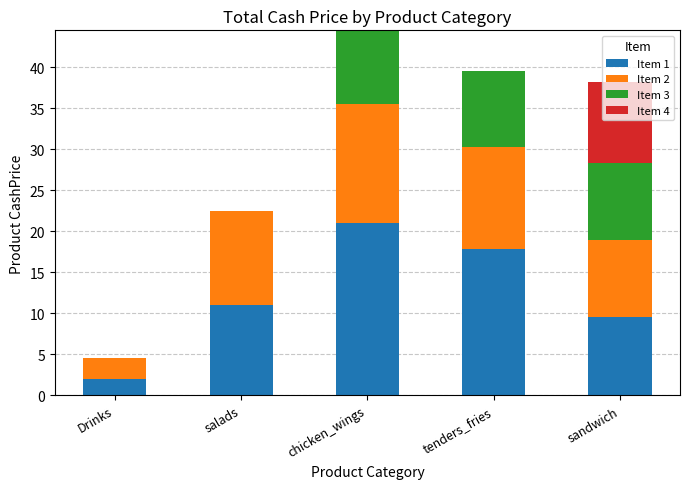

The value of Item 1 at chicken_wings is 10.1. True or false?

False